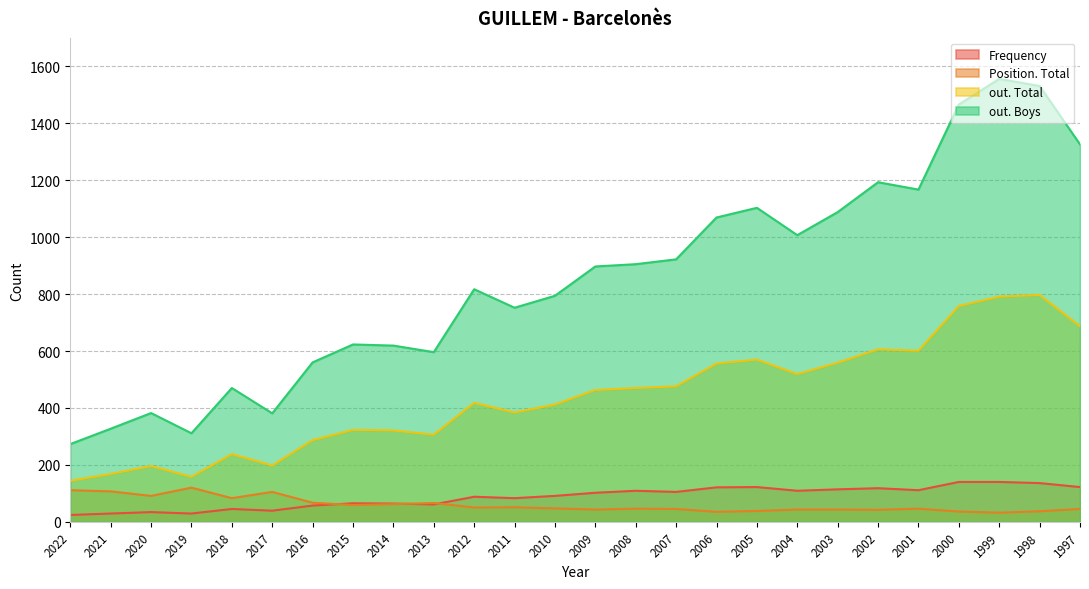

How many lines are shown in the chart?

4